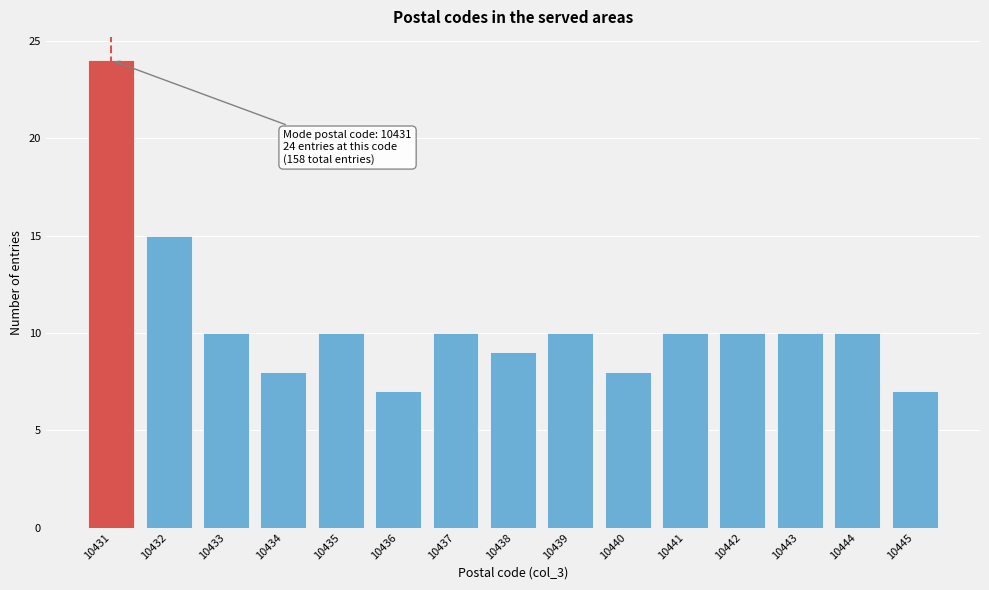

Reading left to right, what are all the values shown in this chart?

24	15	10	8	10	7	10	9	10	8	10	10	10	10	7